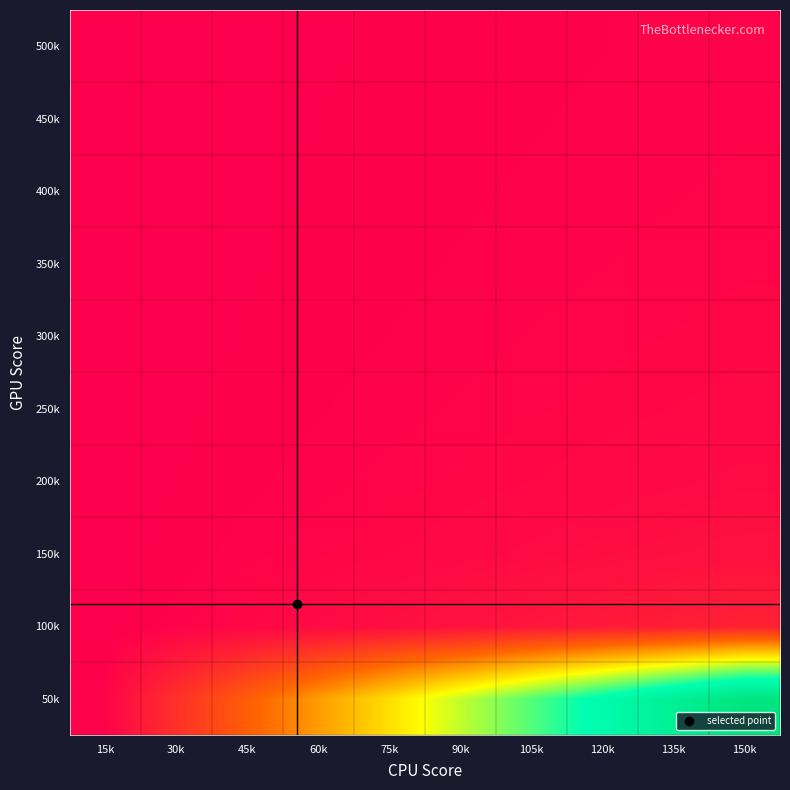

Between 150k and 135k, which is larger?

150k